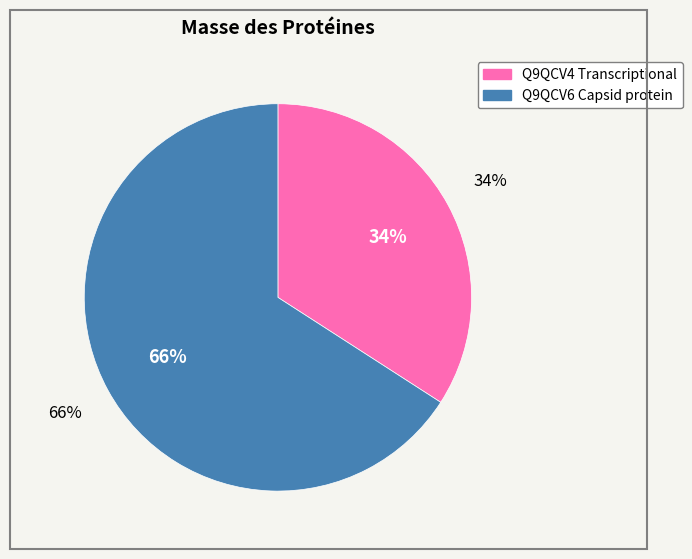

To the nearest percent, what is the average slice percentage?

50%